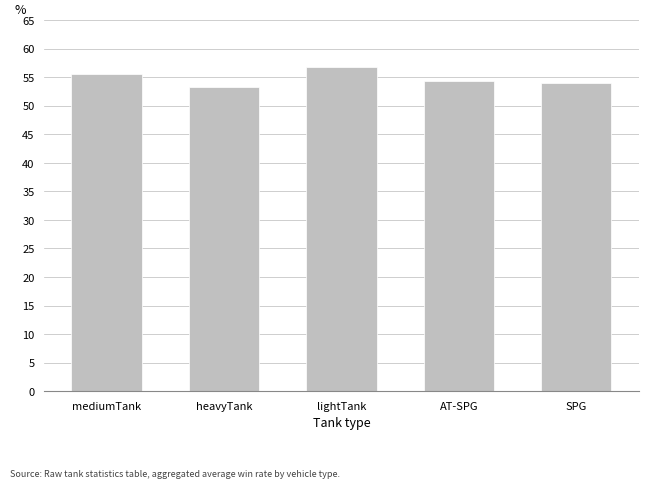

What is the difference between the second highest and second lowest values?

1.7